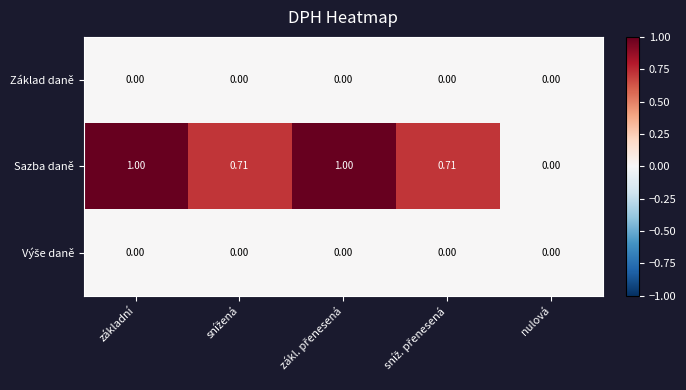

Which series has the largest total across all categories?

Sazba daně